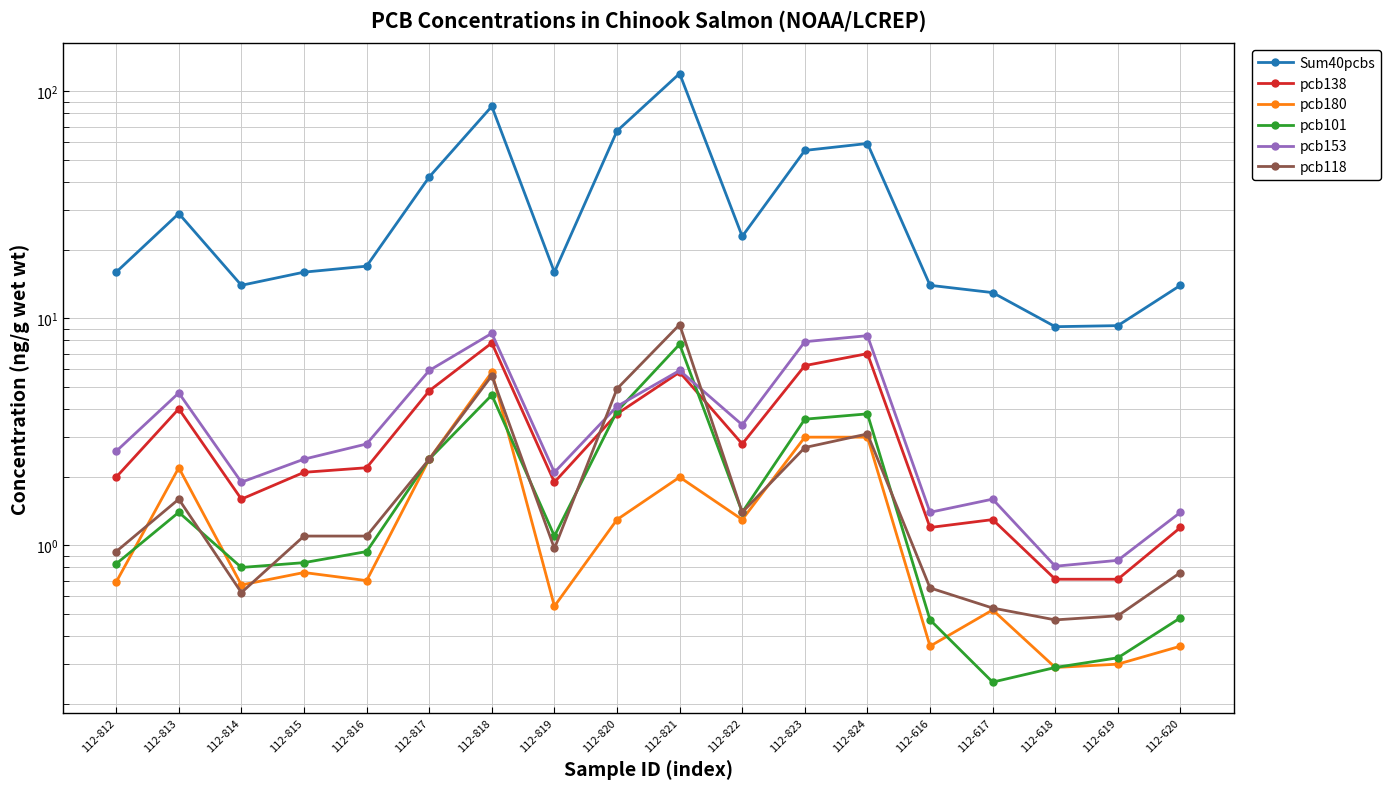

At which category is the sum across all series the highest?

112-821